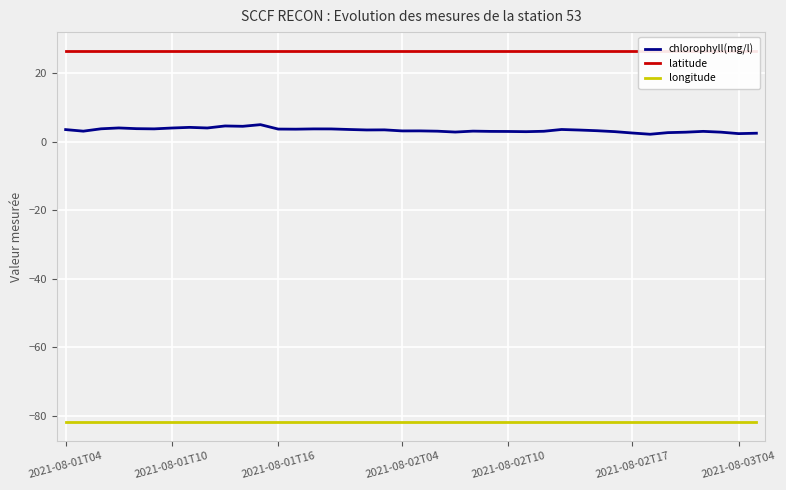

What is the average value of the chlorophyll(mg/l) series?

3.4